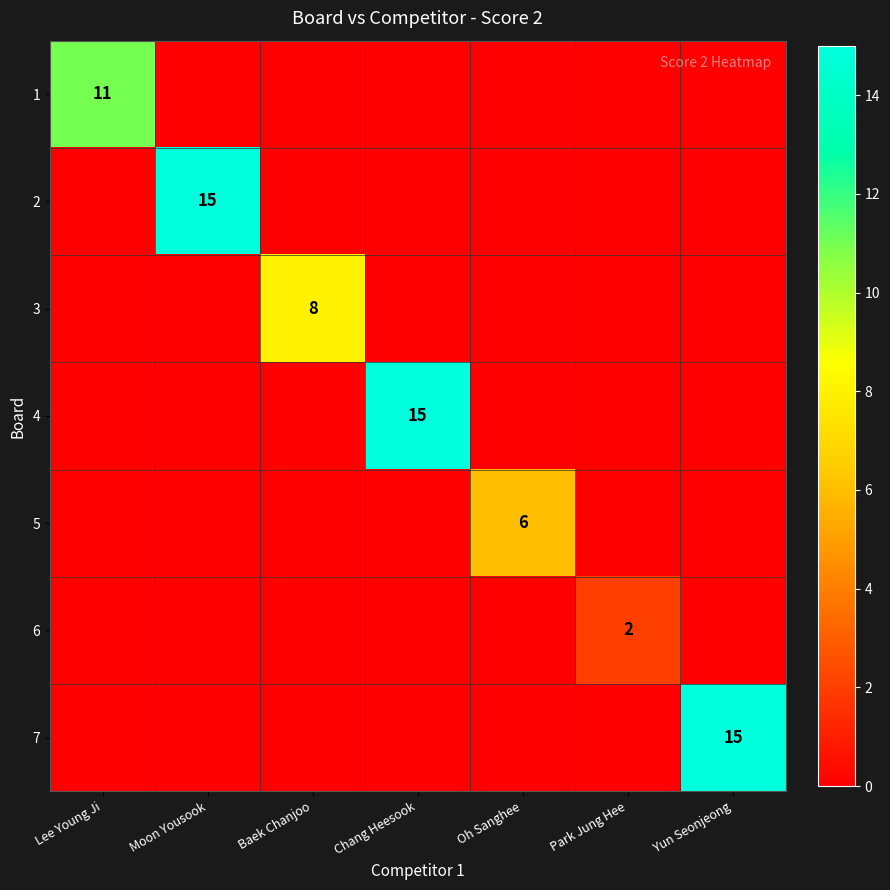

Rank the series by their maximum value, from lowest to highest.

6, 5, 3, 1, 2, 4, 7